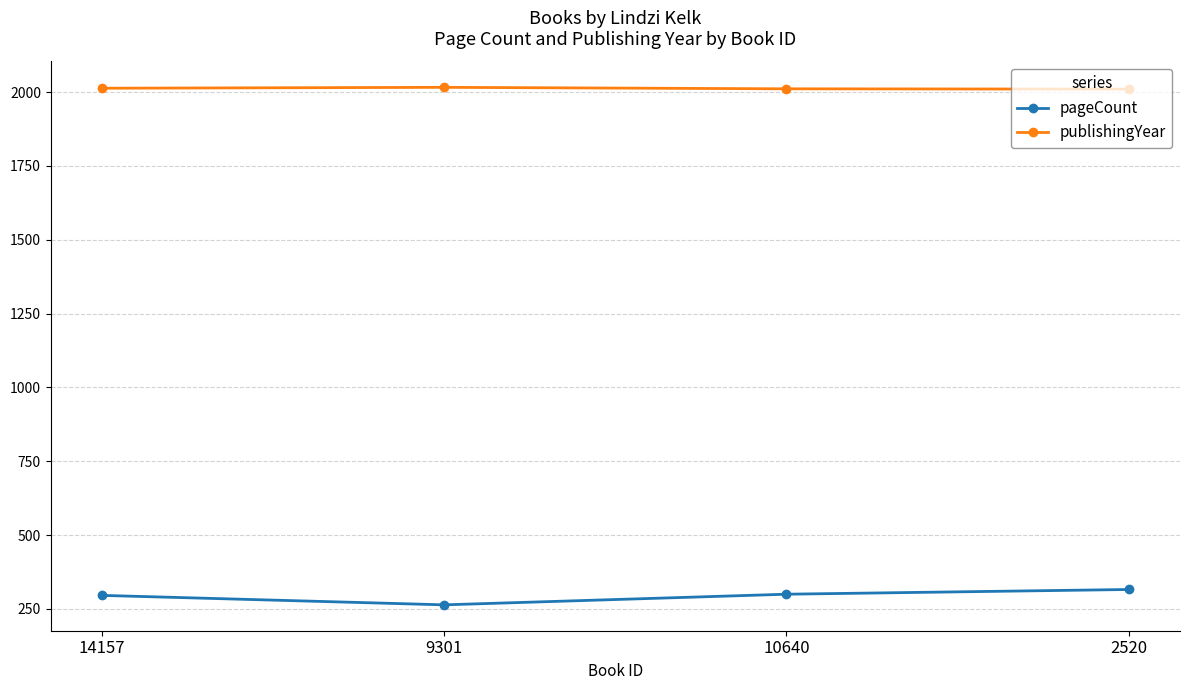

List the series in order of their peak value, highest first.

publishingYear, pageCount